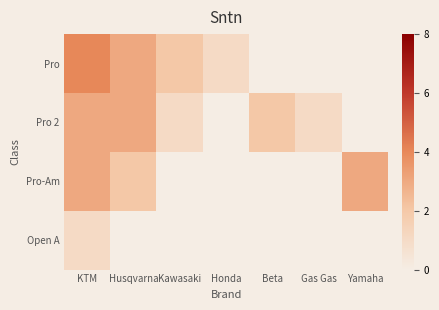

Rank the series by their maximum value, from highest to lowest.

Pro, Pro 2, Pro-Am, Open A